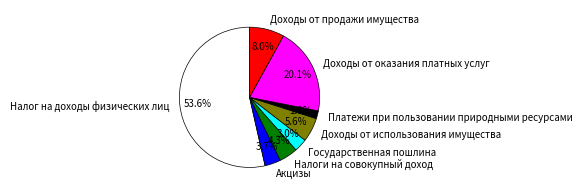

To the nearest percent, what is the combined percentage of Налоги на совокупный доход and Доходы от продажи имущества?

12%